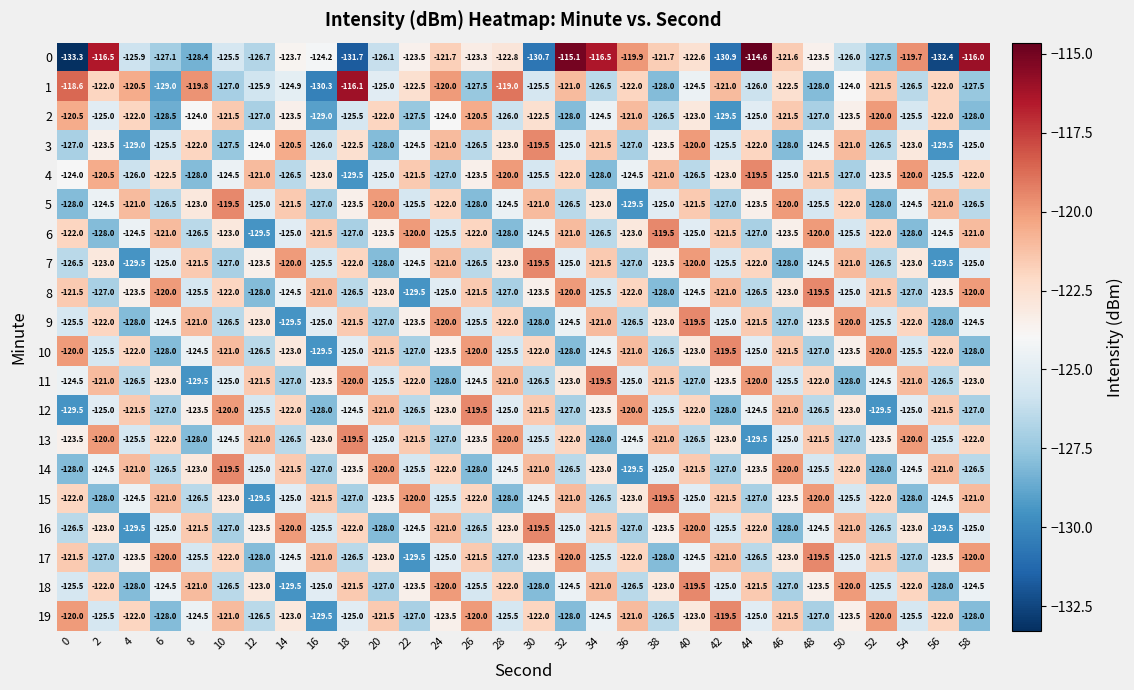

What is the average value of the 11 series?

-124.0